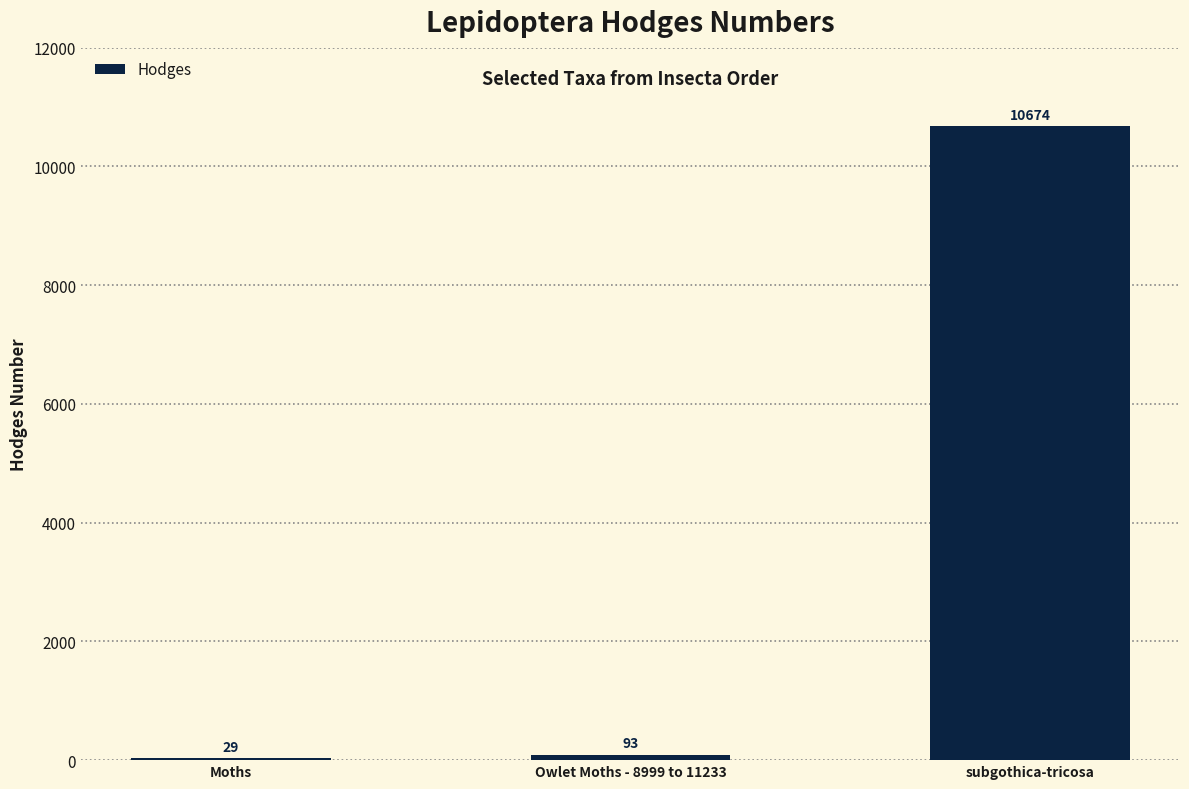

Approximately how many times larger is the value at subgothica-tricosa compared to Moths?

368.1